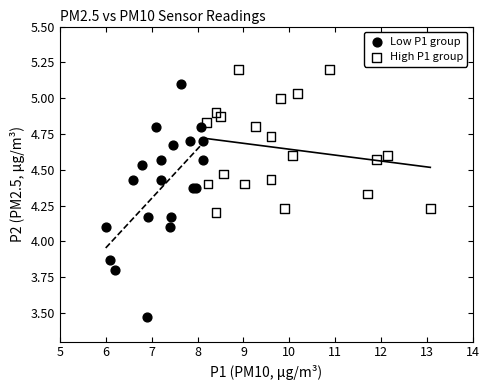

Which series reaches the maximum Y coordinate?

High P1 group